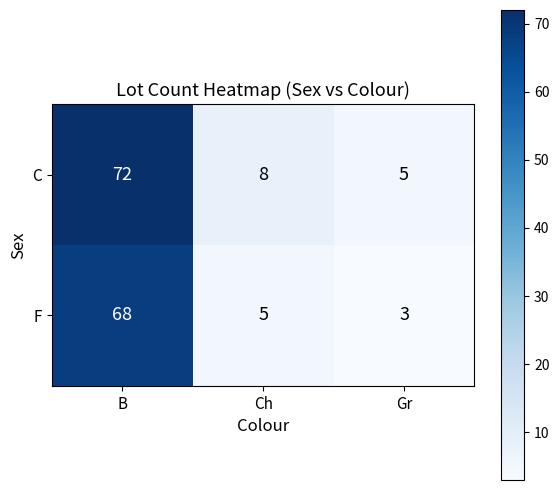

List the series in order of their peak value, highest first.

C, F